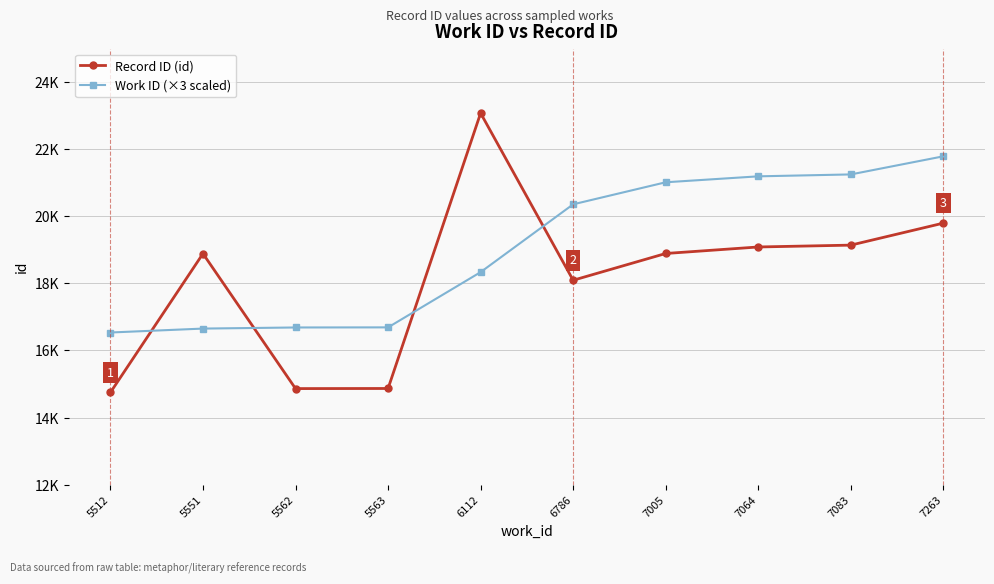

The Work ID (×3 scaled) series shows 29368 at 7263. True or false?

False